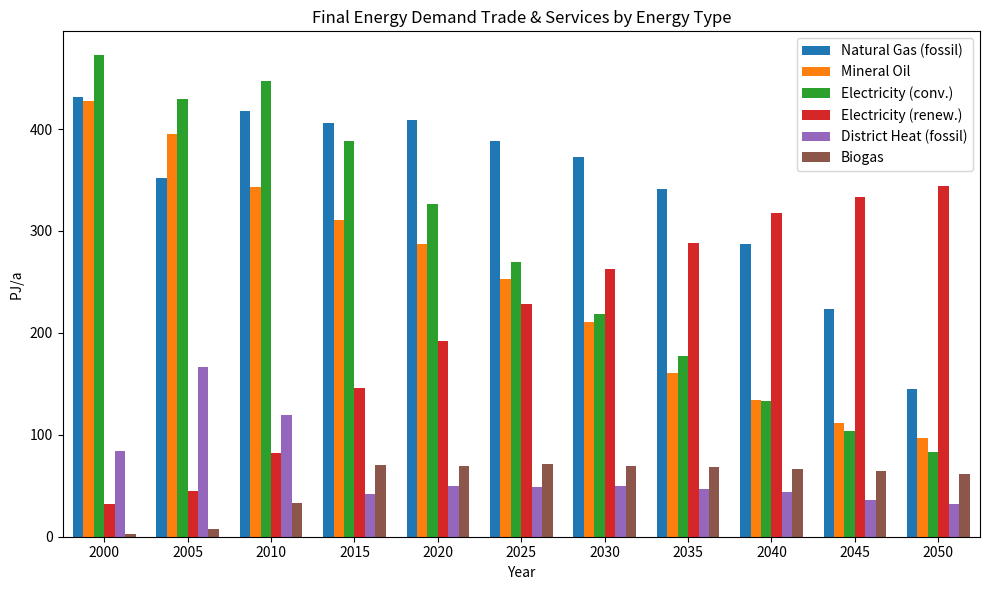

What is the value of the Natural Gas (fossil) bar at the 4th from the left?

406.1